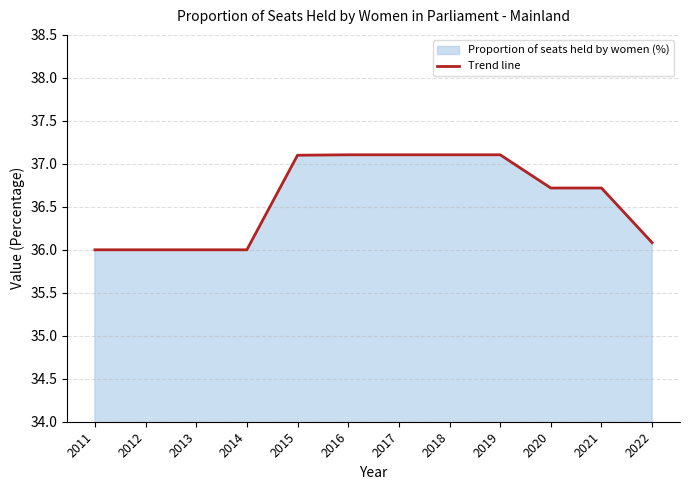

Reading left to right, what are all the values shown in this chart?

36.0	36.0	36.0	36.0	37.1	37.1	37.1	37.1	37.1	36.7	36.7	36.1